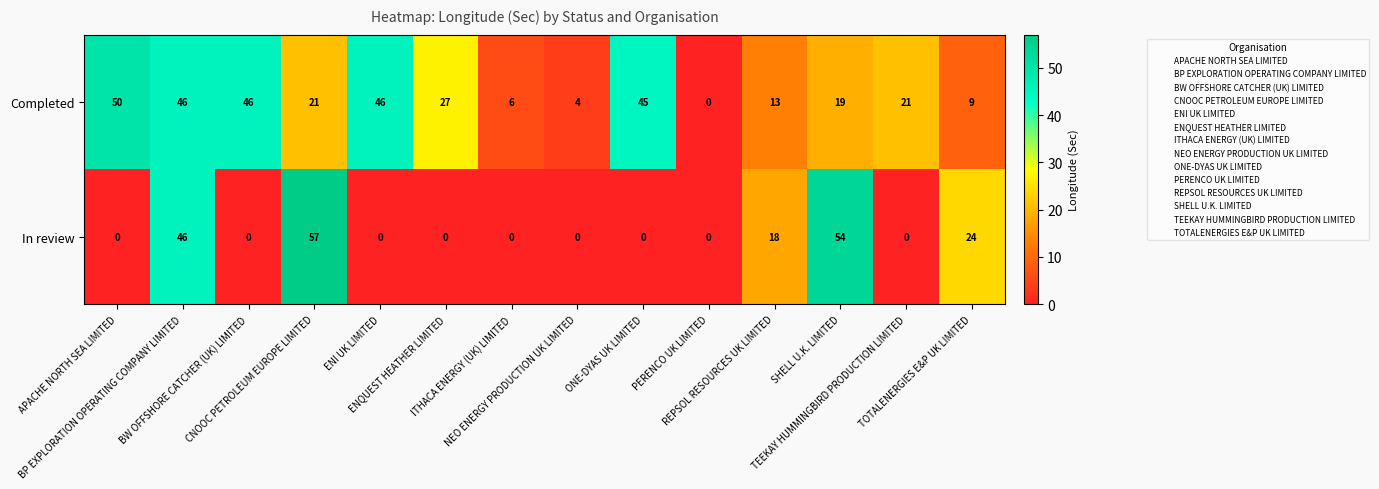

What is the average value of the In review series?

14